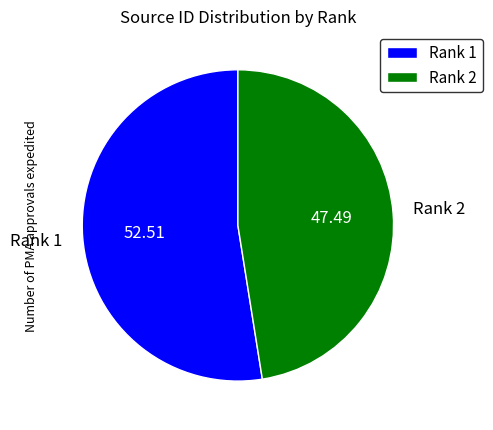

Is the sum of Rank 1 and Rank 2 greater than half?

Yes